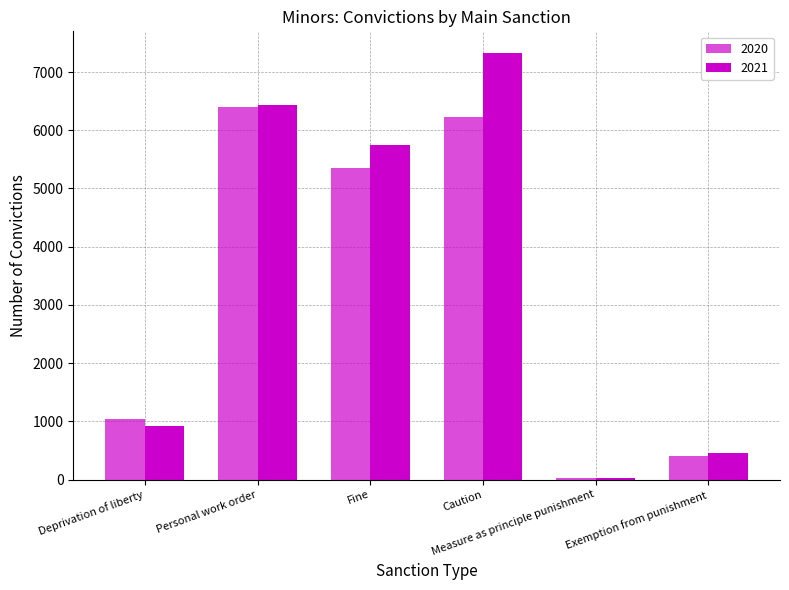

At which label does 2021 first exceed 5746?

Personal work order